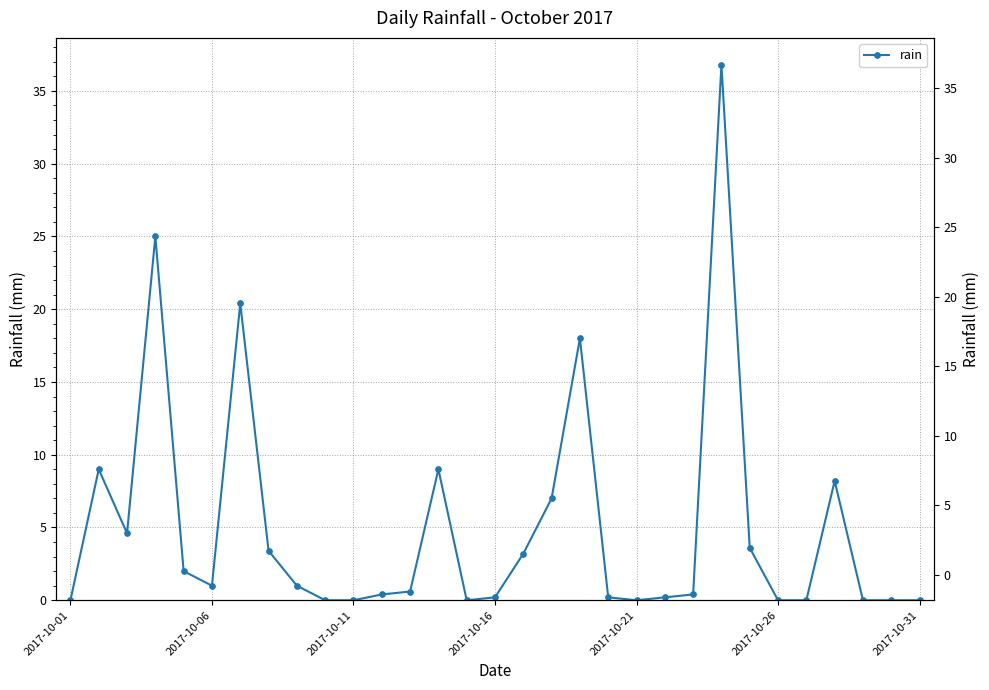

True or false: there are more than 1 points higher than both neighbors.

True